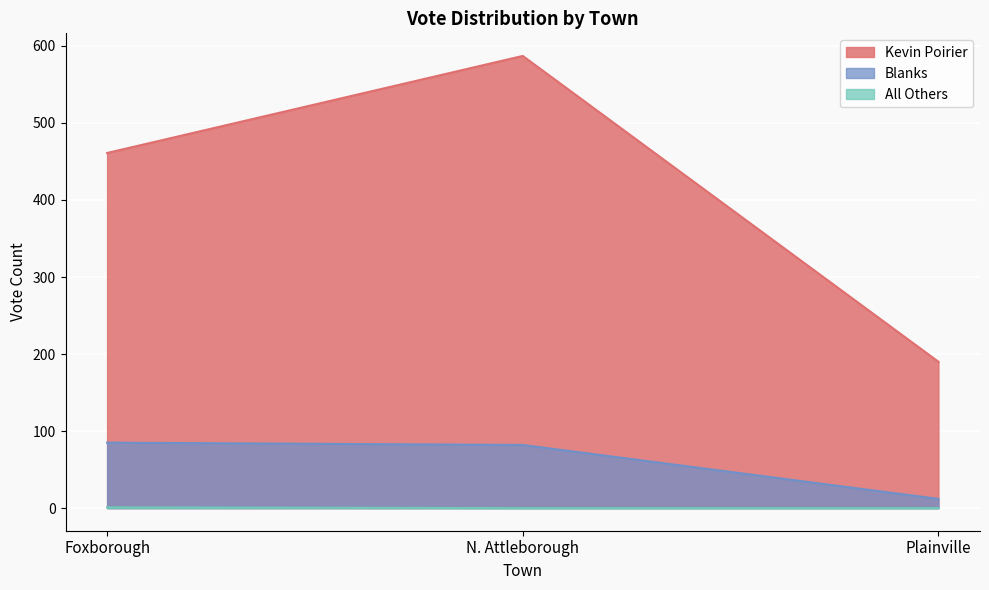

Between Foxborough and N. Attleborough, which series saw the biggest shift?

Kevin Poirier